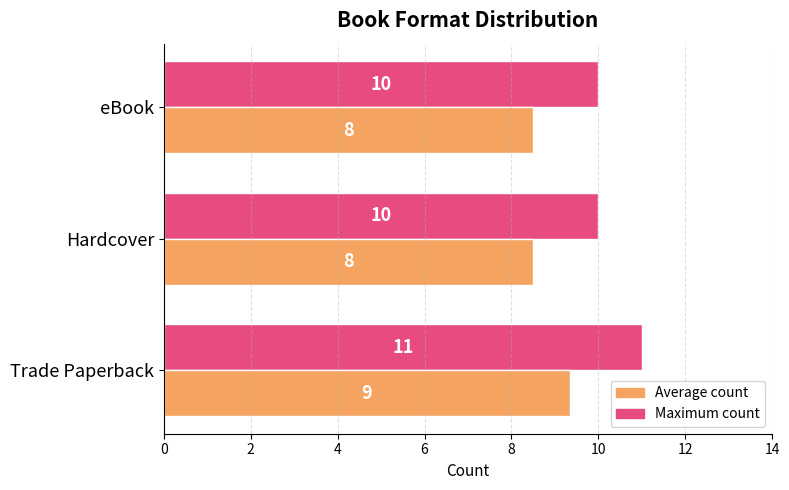

Is it true that Average count equals 6.2 at Trade Paperback?

False